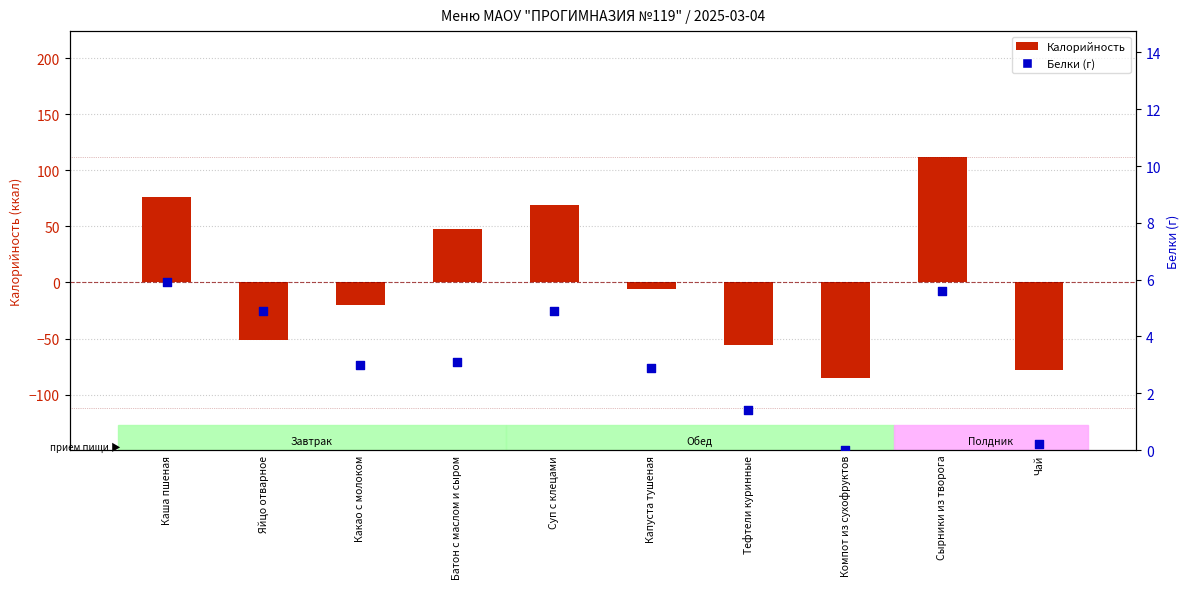

What are all the series names shown in the legend?

Калорийность, Белки (г)